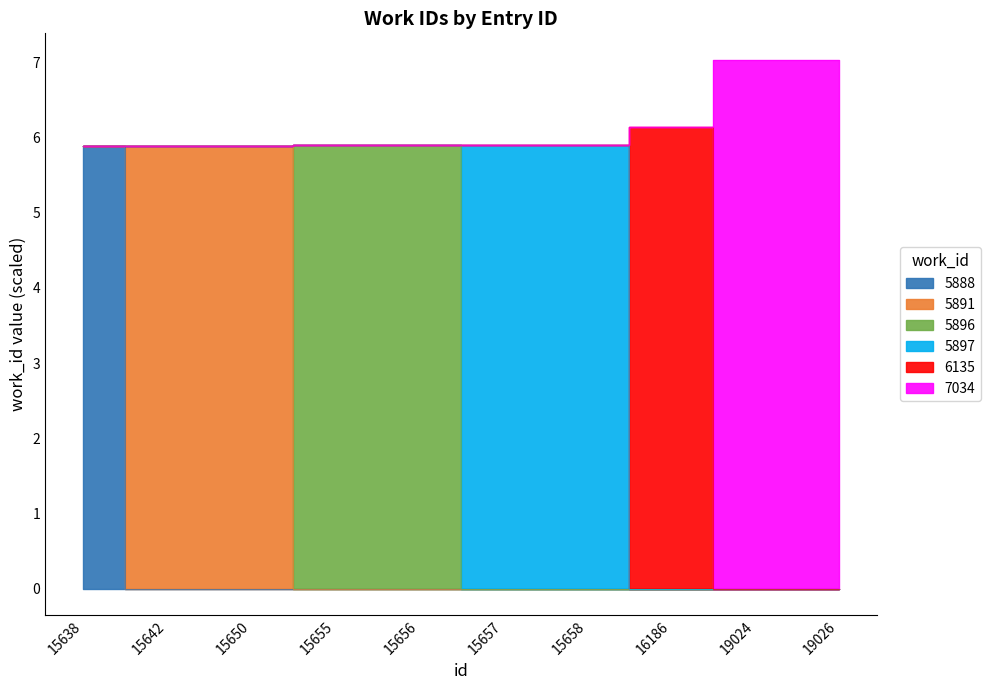

Reading right to left, extract all data points from this chart.

7.0	7.0	6.1	5.9	5.9	5.9	5.9	5.9	5.9	5.9